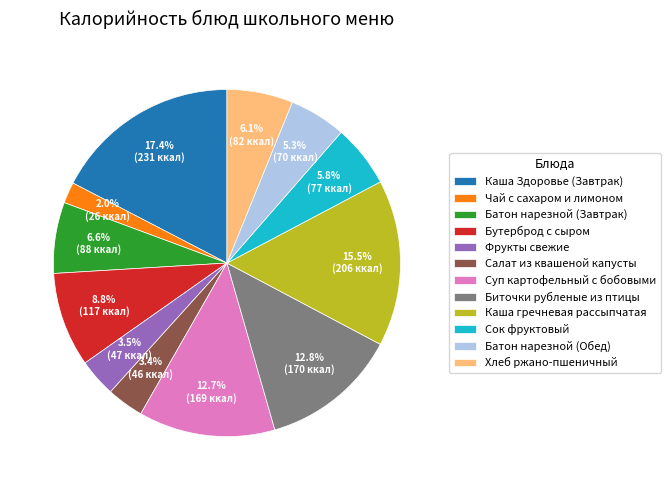

How many slices are in this pie chart?

12